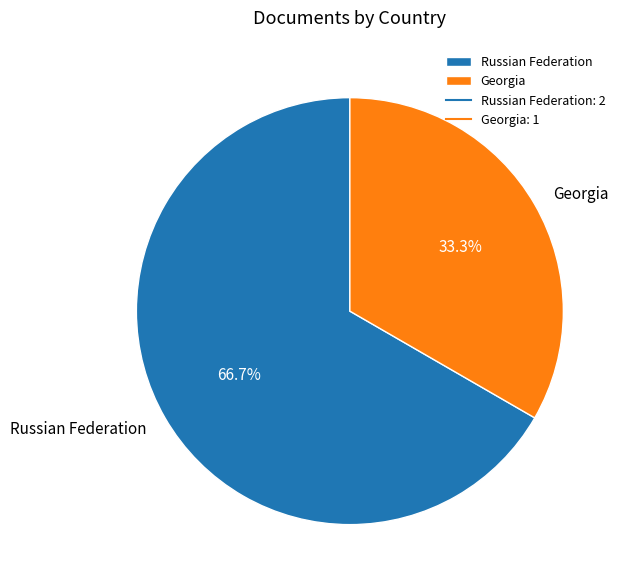

True or false: Russian Federation accounts for 67% of the total.

True